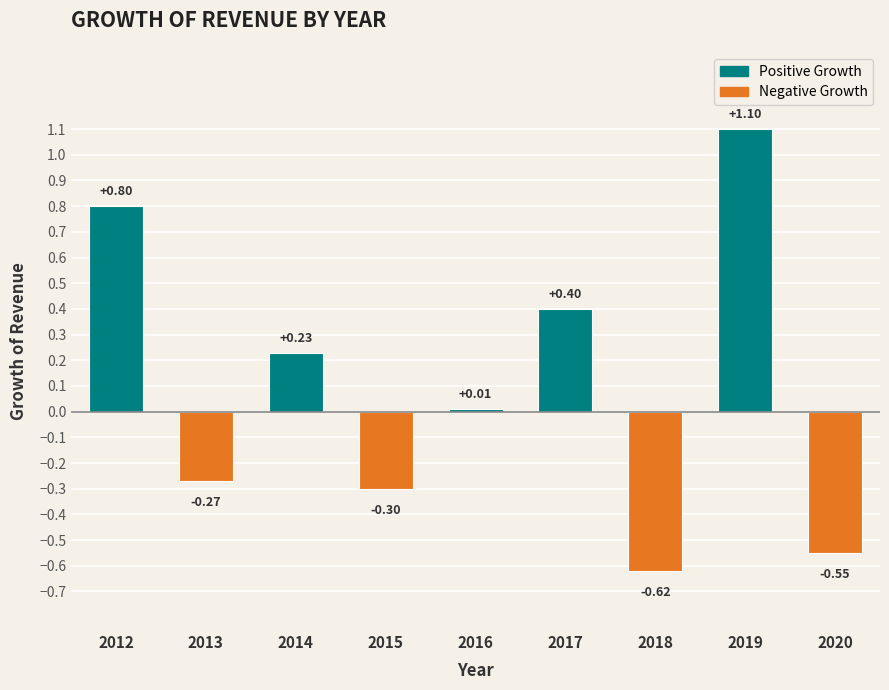

What is the sum of all values?

0.8